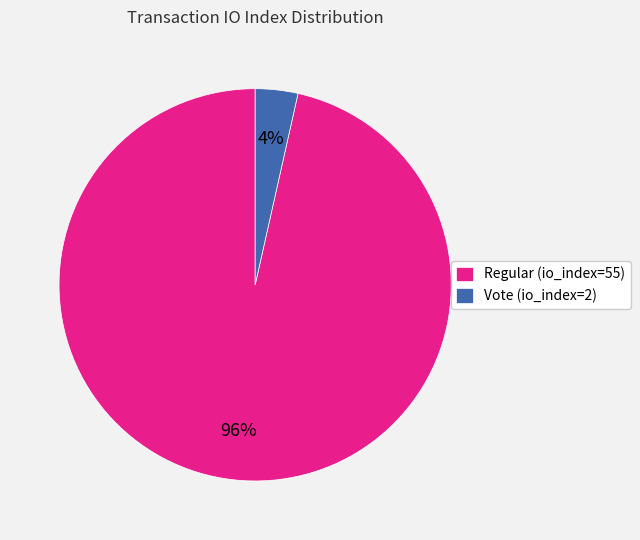

Count the number of slices in the pie.

2